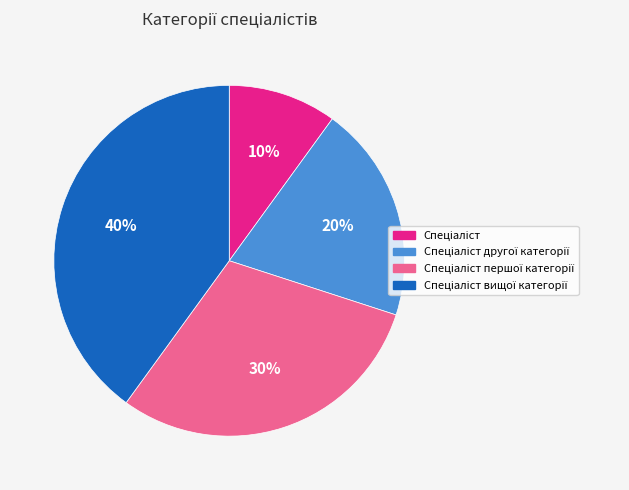

Is there a majority slice in this chart?

No